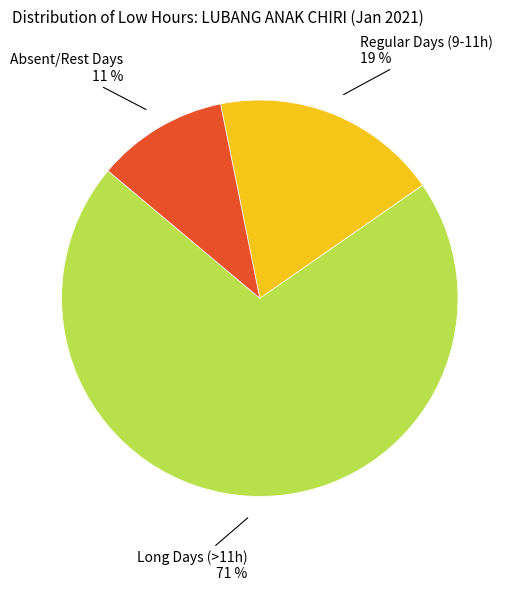

Does Long Days (>11h) represent more than half of the total?

Yes